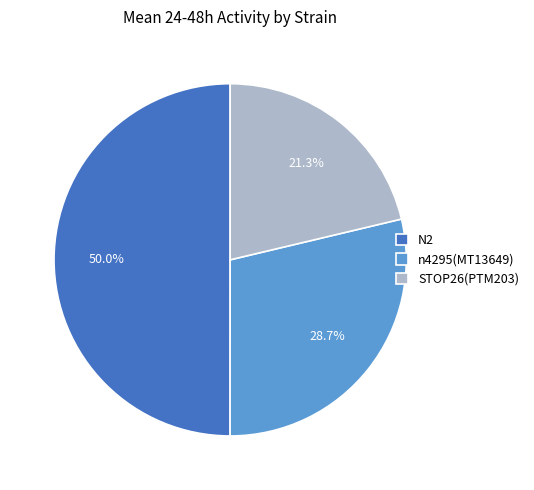

How many slices are in this pie chart?

3